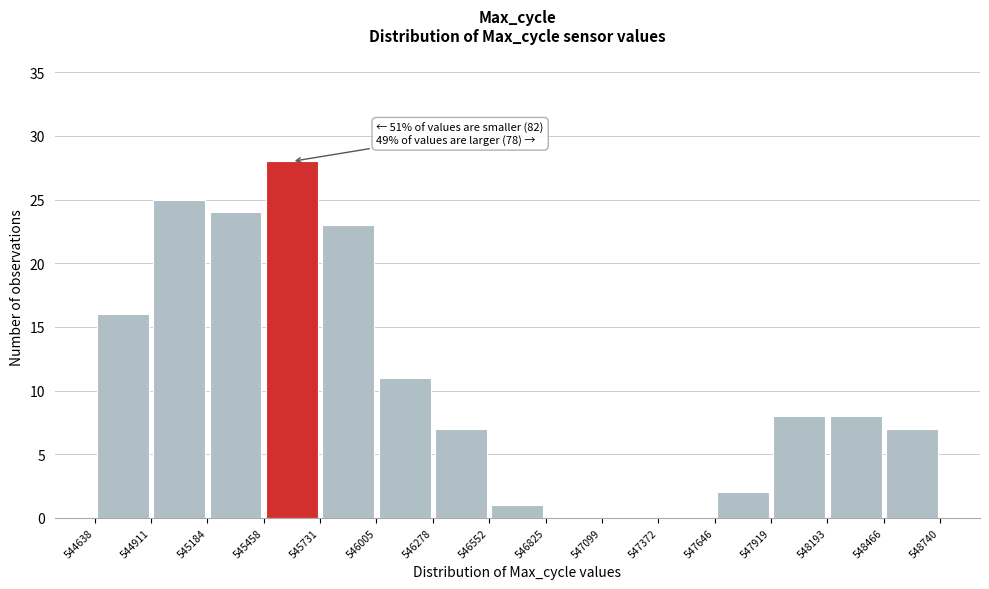

Over which range of the x-axis is the bar tallest?

545458 to 545731